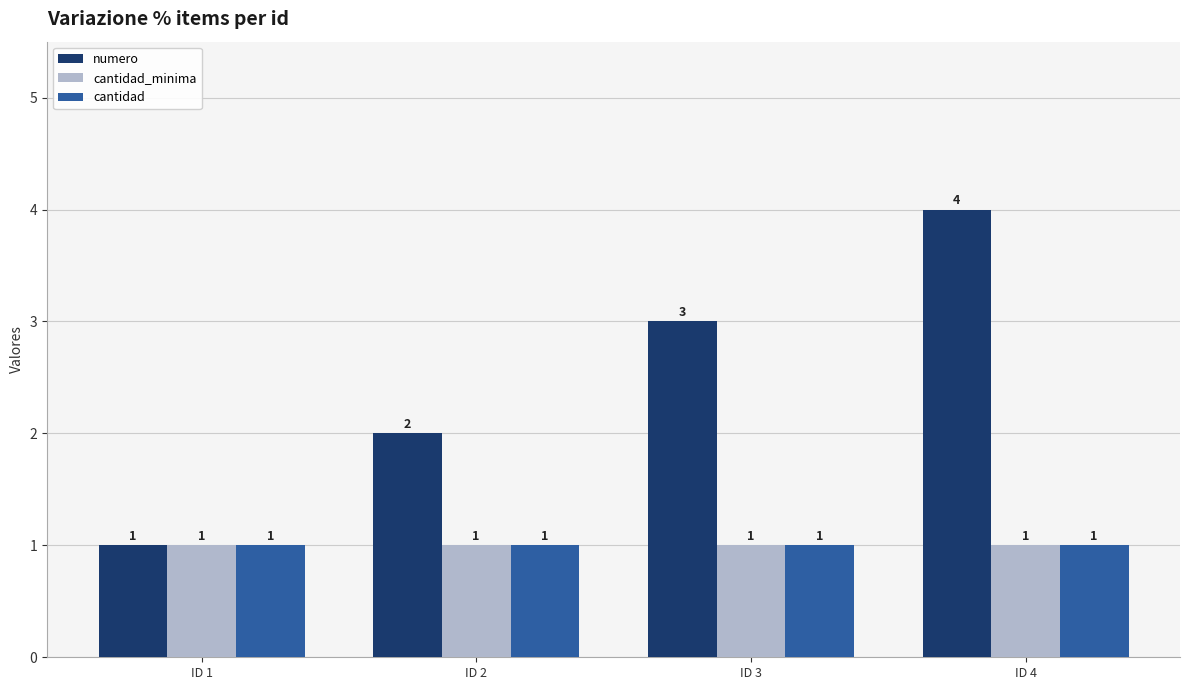

Are the bars horizontal?

No